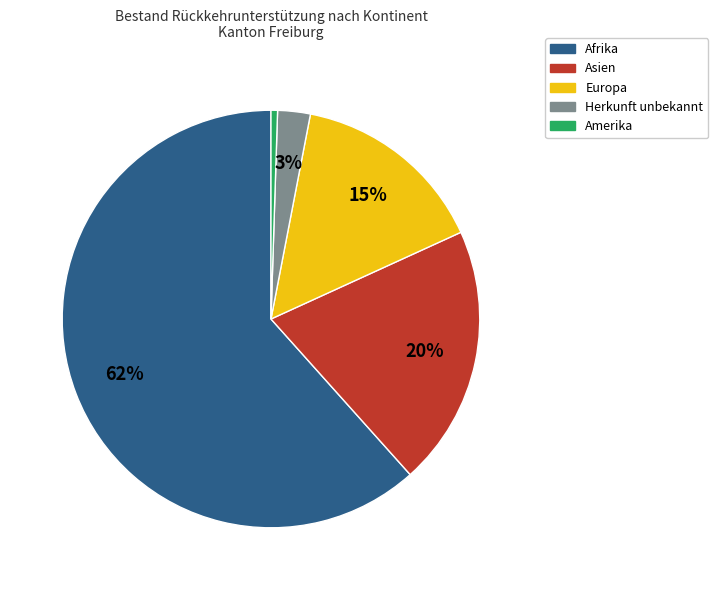

Which slice represents more than half of the pie?

Afrika